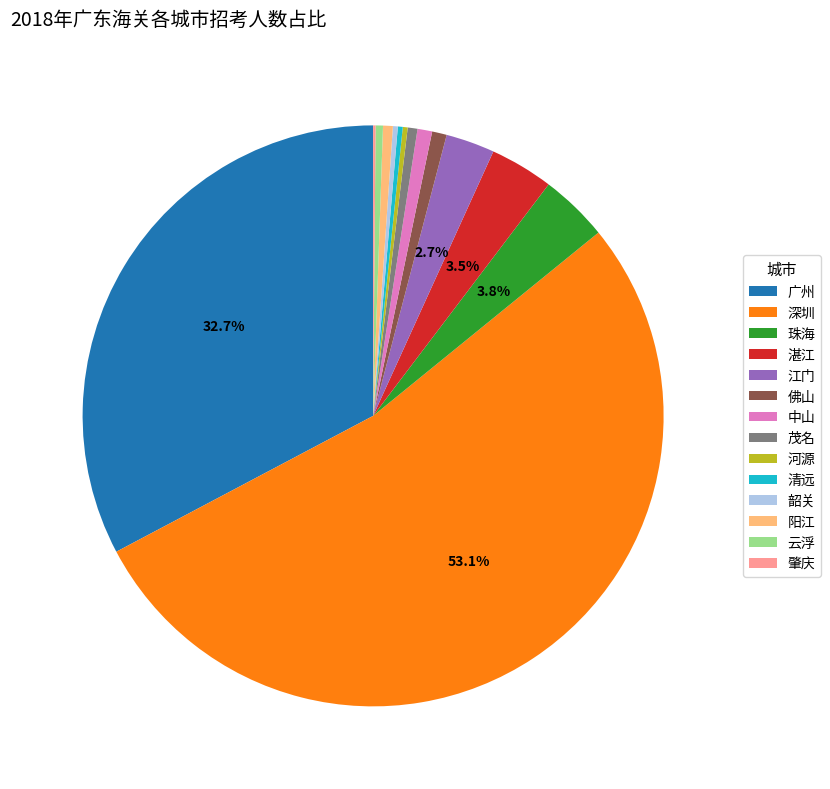

To the nearest percent, what is the difference between the largest and smallest slice percentages?

53%